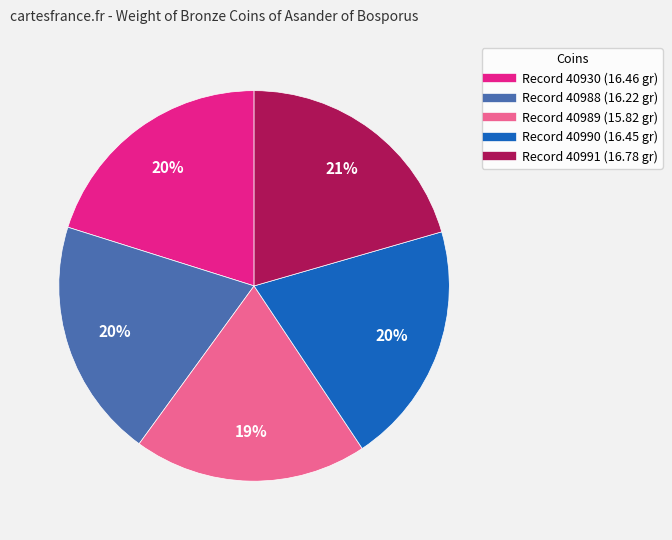

To the nearest percent, what is the average slice percentage?

20%